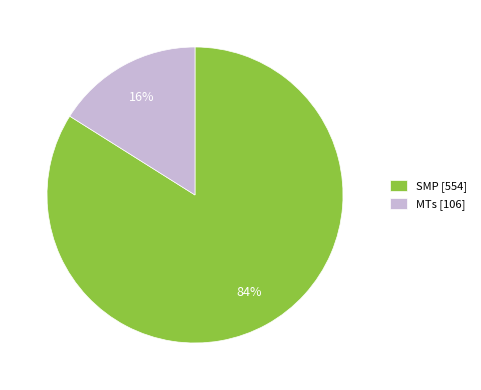

Count the number of slices in the pie.

2